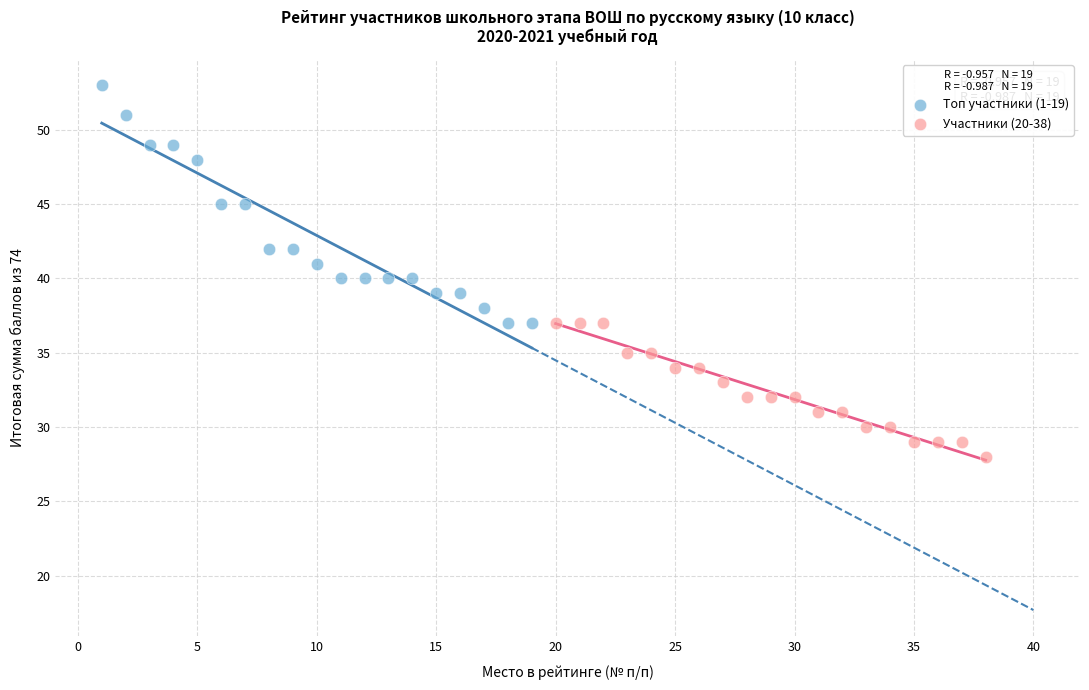

Which series contains the lowest Y value?

Участники (20-38)